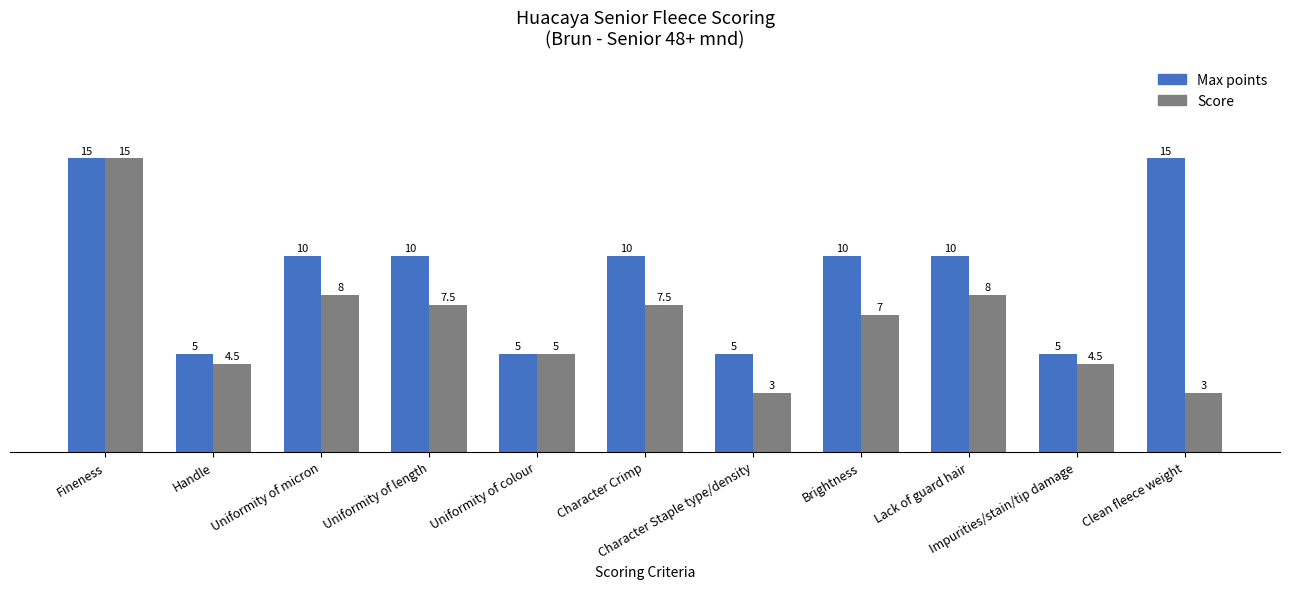

What is the sum of all Score values?

73.0